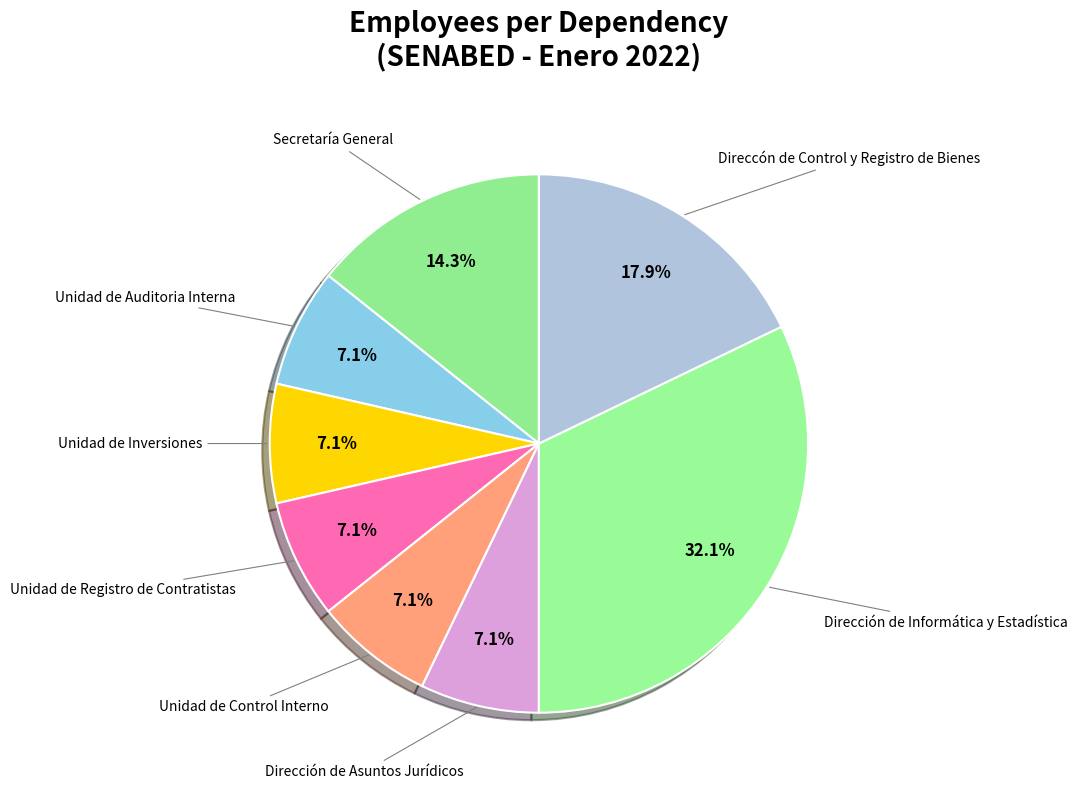

What is the largest slice in the pie chart?

Dirección de Informática y Estadística